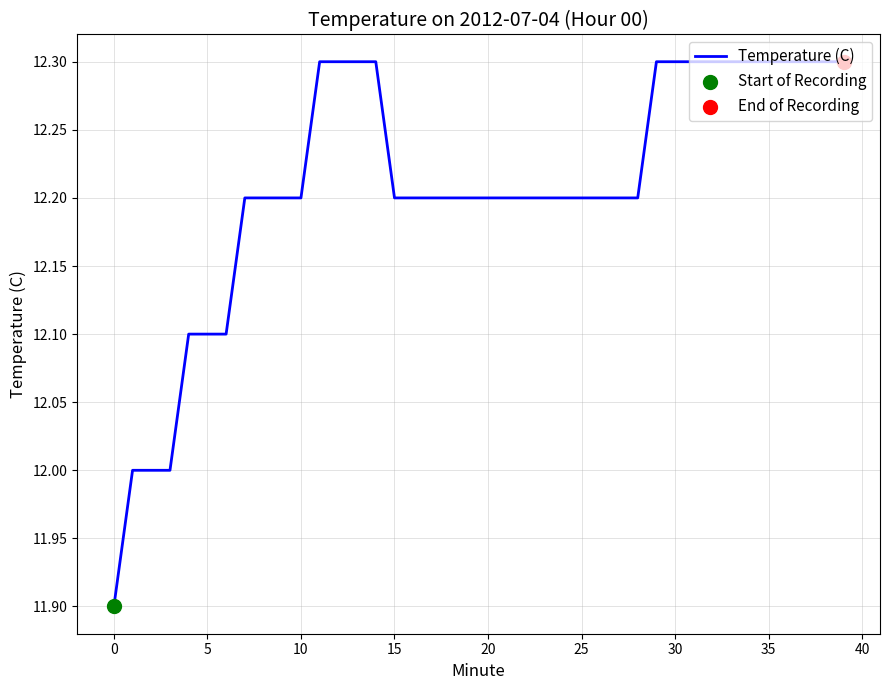

What is the greatest value displayed?

12.3